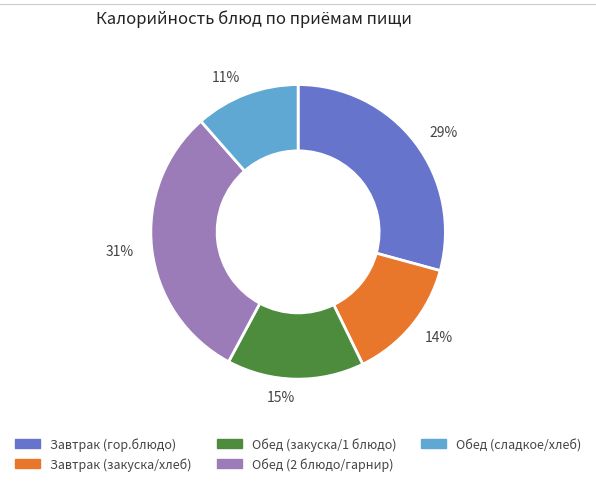

To the nearest percent, what is the combined percentage of Завтрак (гор.блюдо) and Обед (закуска/1 блюдо)?

44%